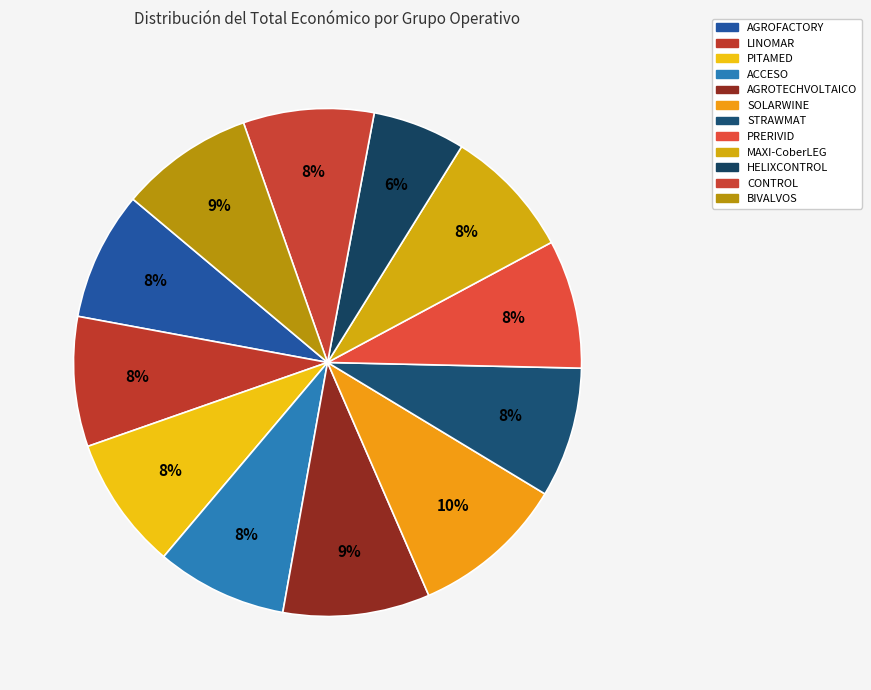

To the nearest percent, what percentage of the pie is SOLARWINE?

10%